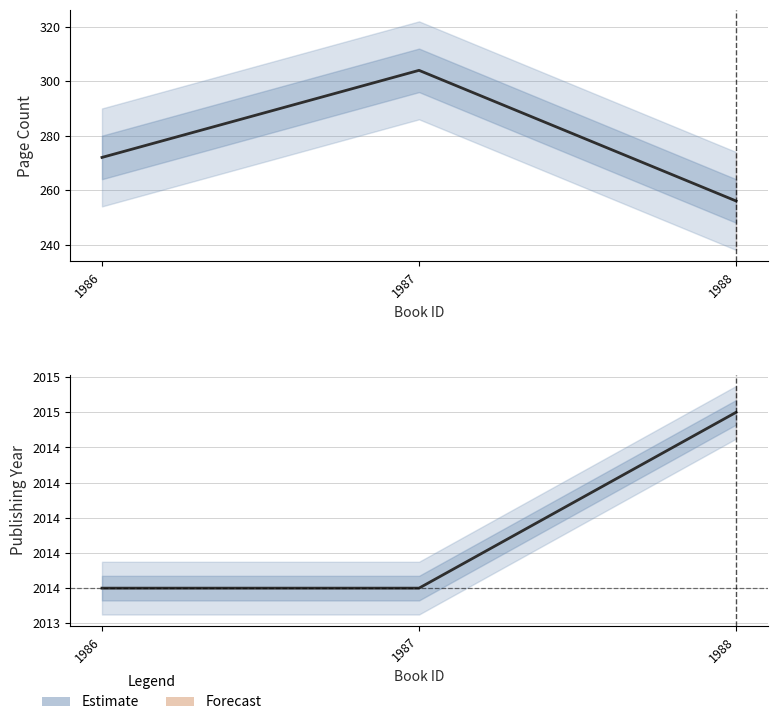

Is it true that the value at 1986 is 3310?

False